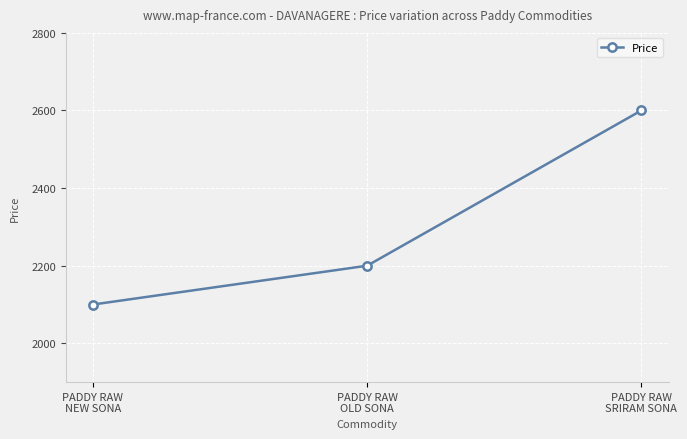

How many categories are shown in the chart?

3